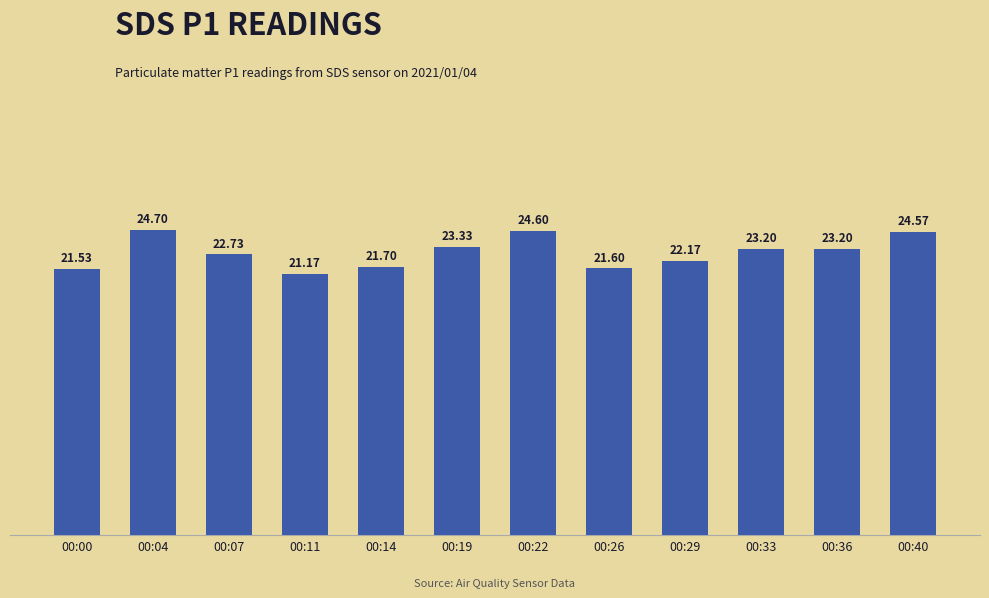

How many values exceed 23?

6